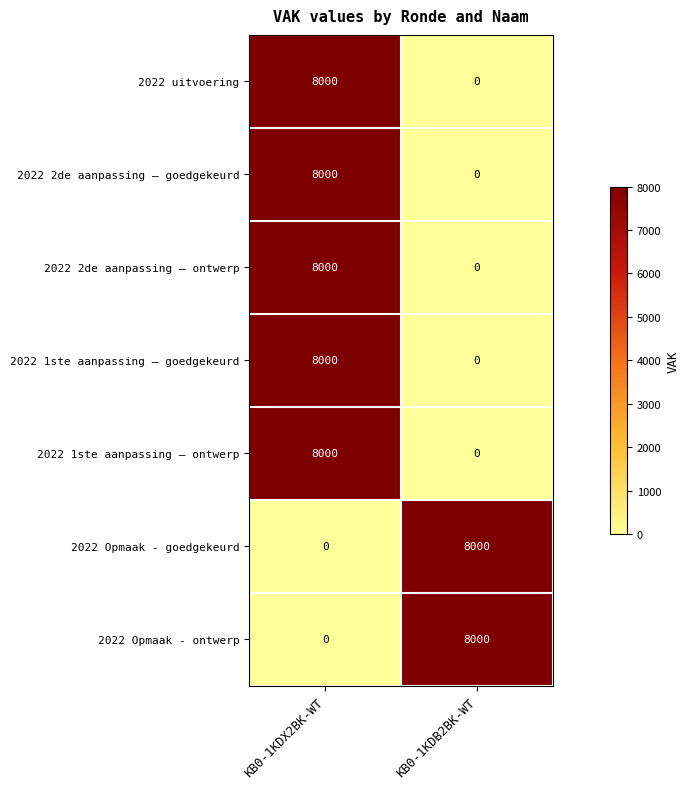

What is the total value across all series at KB0-1KDX2BK-WT?

40000